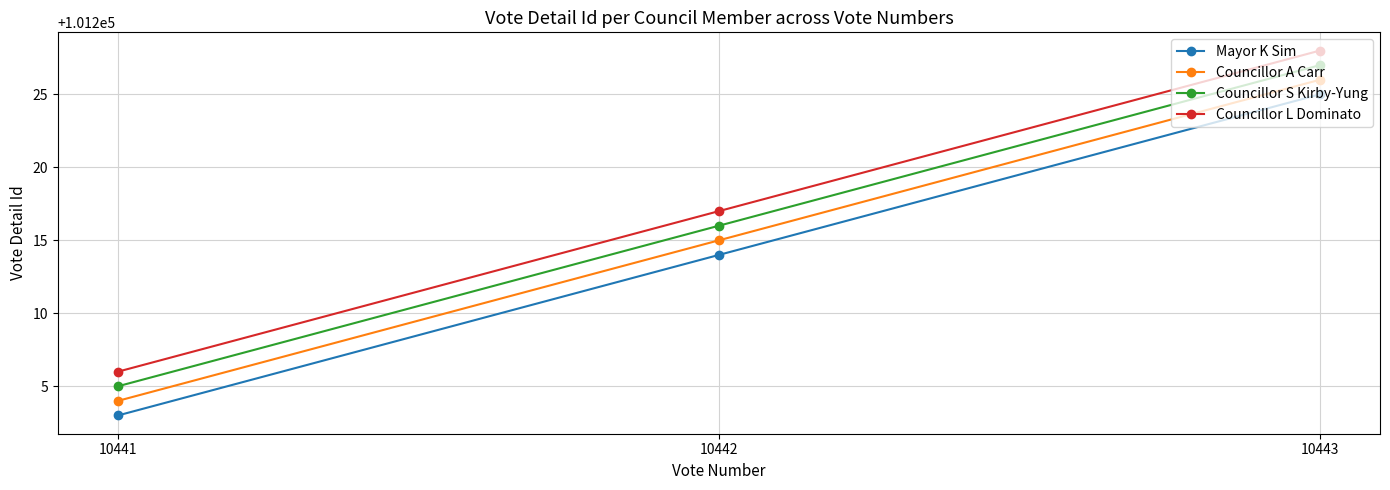

The Councillor A Carr series shows 101204 at 10441. True or false?

True